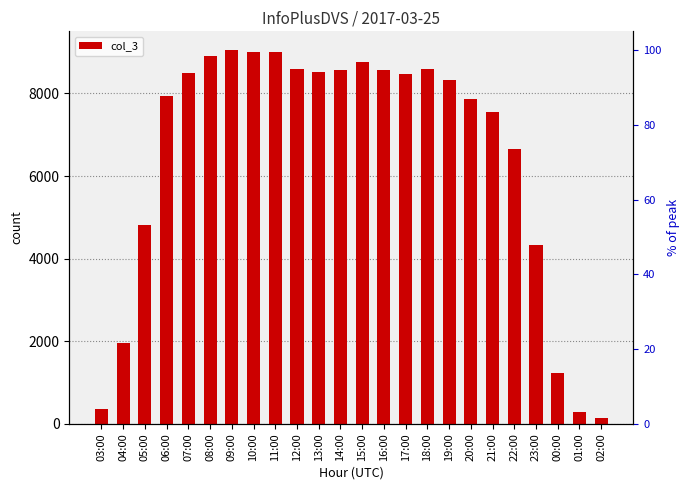

What is the sum of all values?

156015